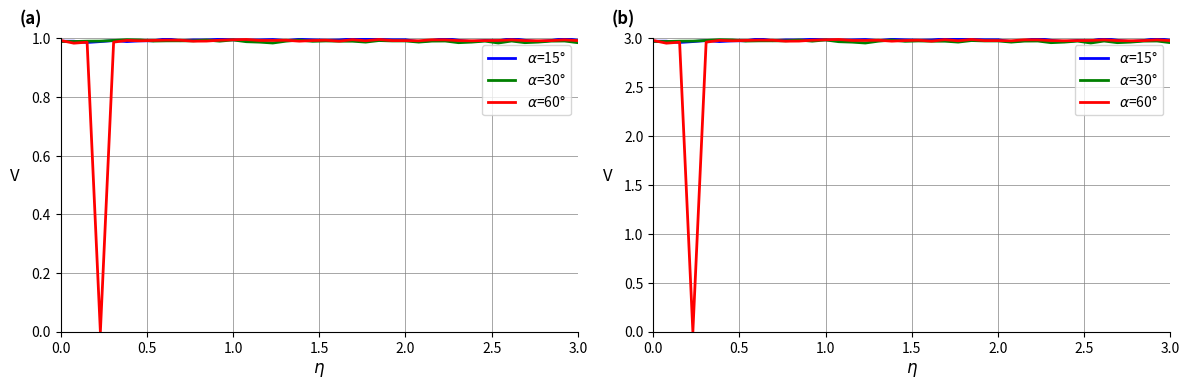

True or false: $\alpha$=30° and $\alpha$=60° cross at least once.

True